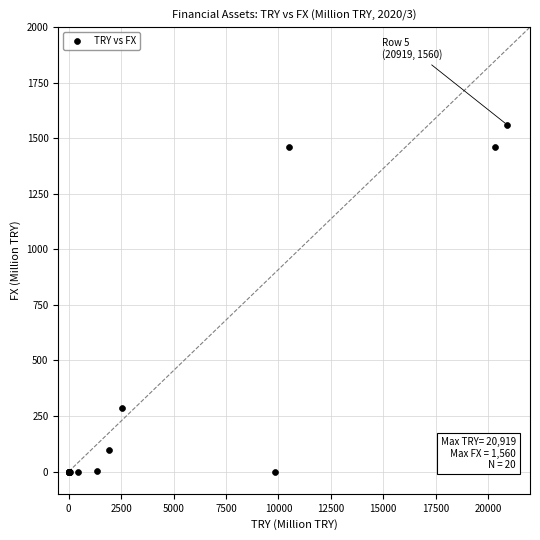

What Y value in the scatter plot is closest to 780?

284